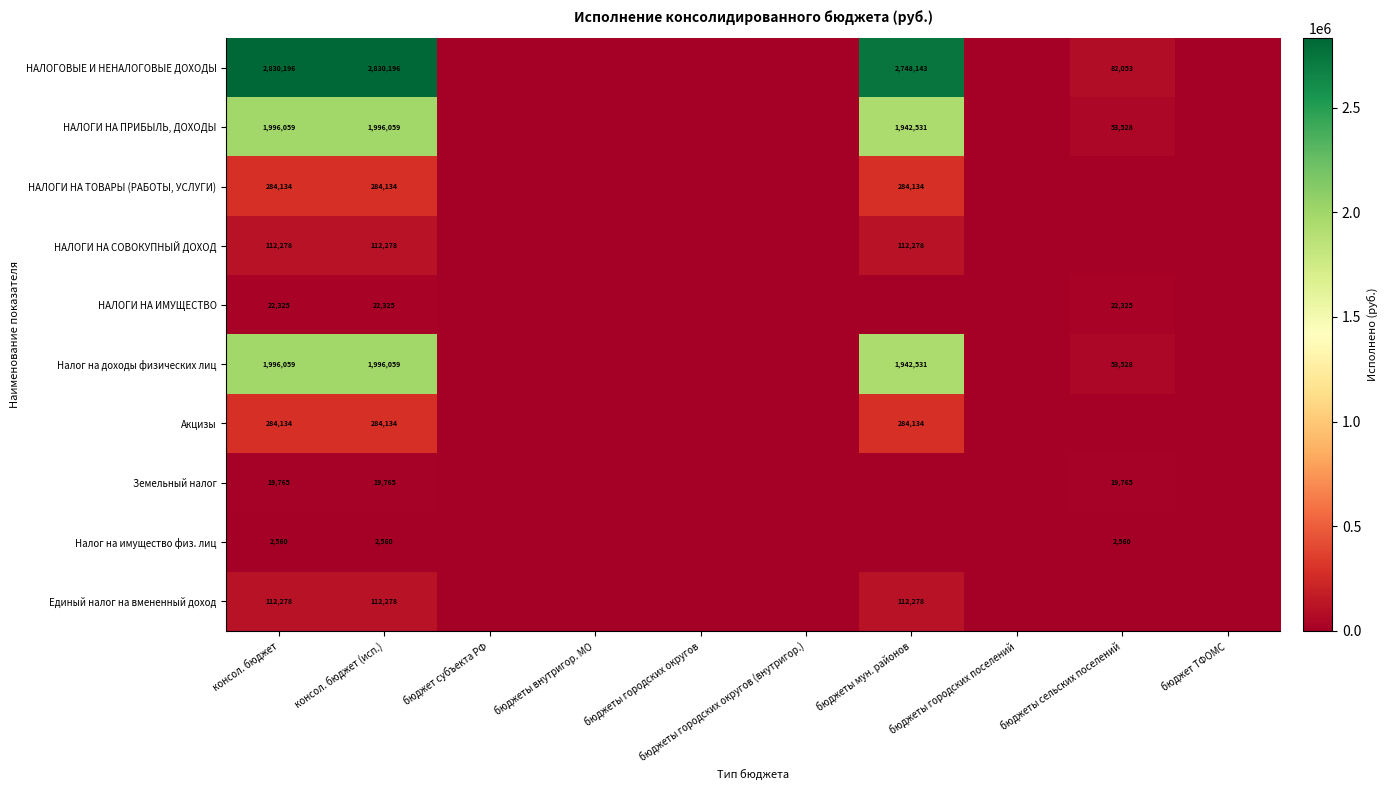

What is the difference between the highest and lowest values at консол. бюджет (исп.)?

2827636